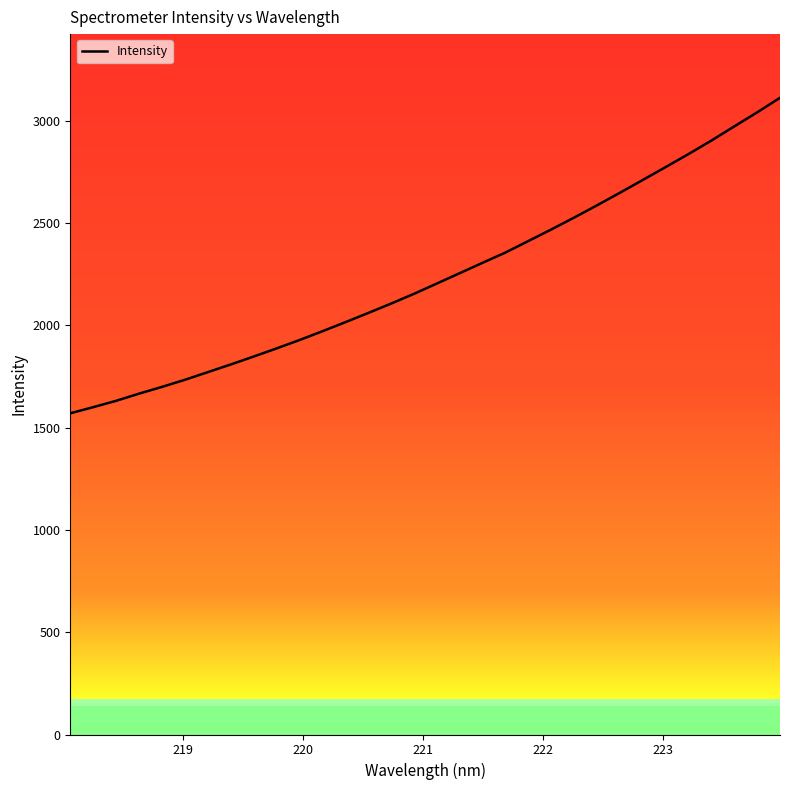

What is the maximum value shown in the chart?

3112.6